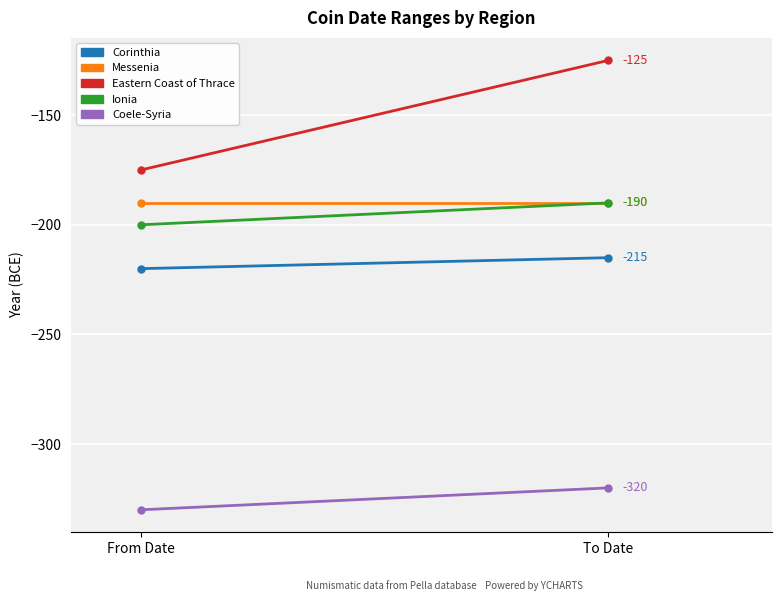

At how many categories does at least one series exceed -226?

2